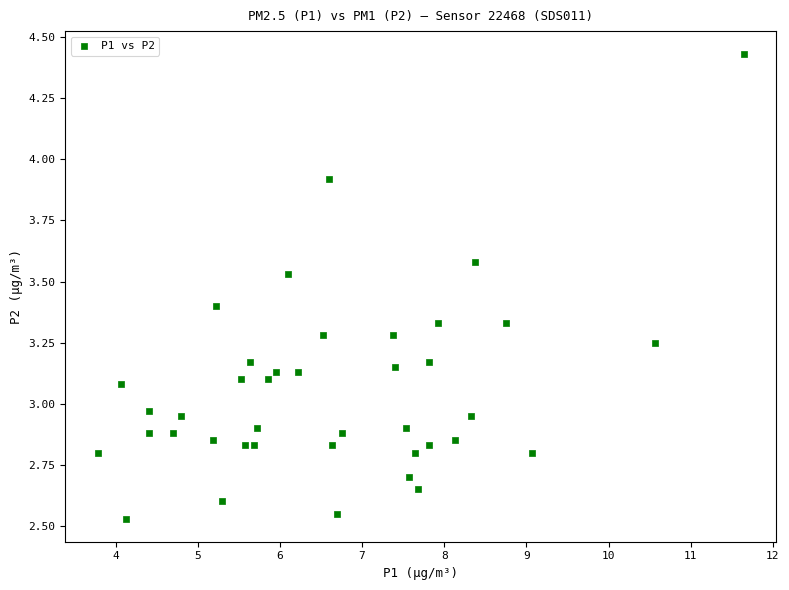

What is the range of Y values (max minus min)?

1.9